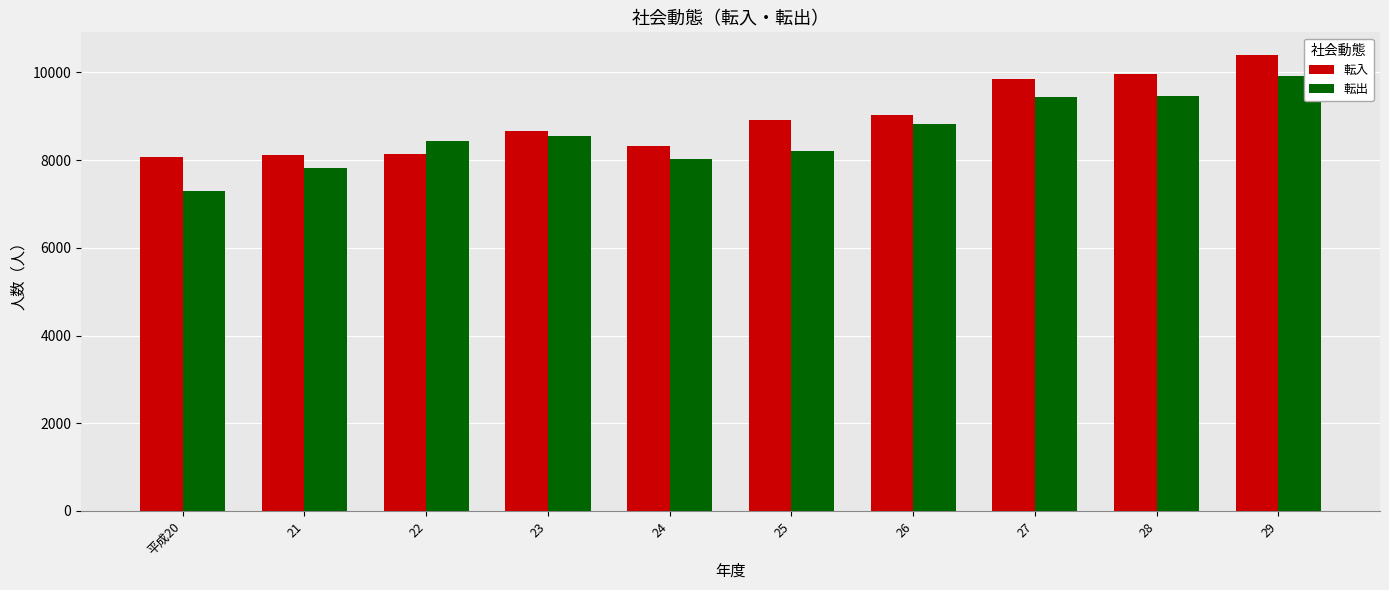

How many groups of bars are there?

10